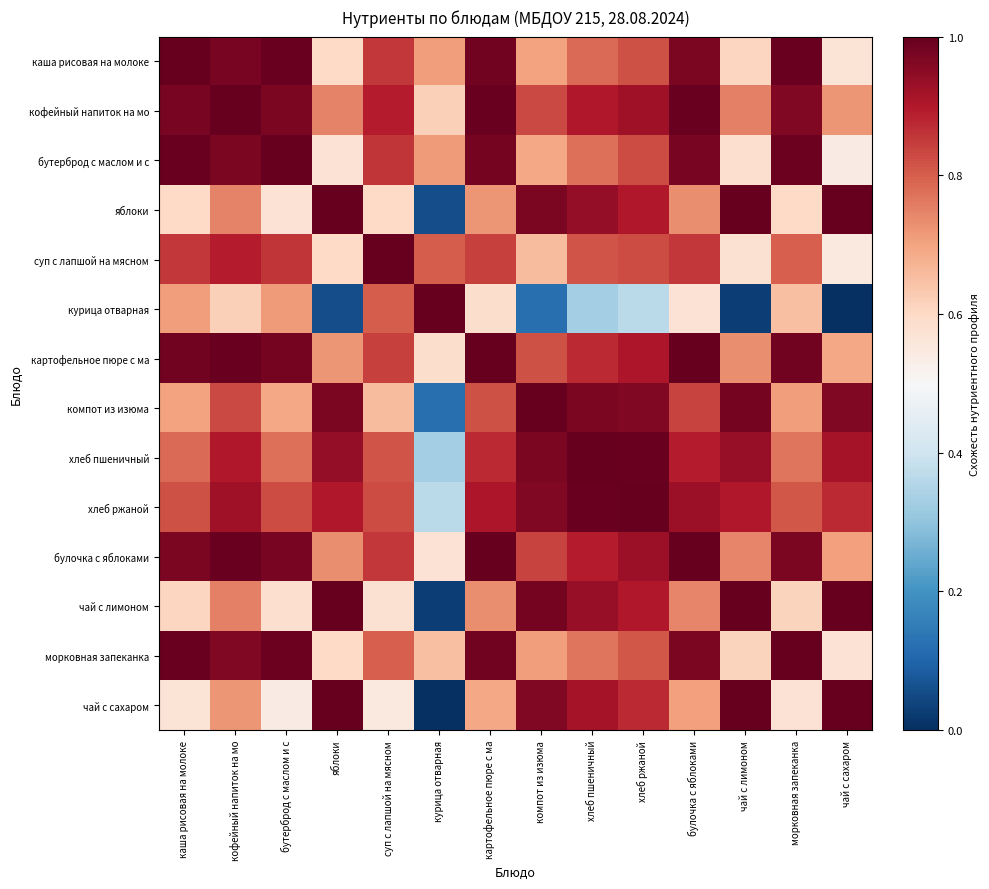

How many series are shown in this chart?

14